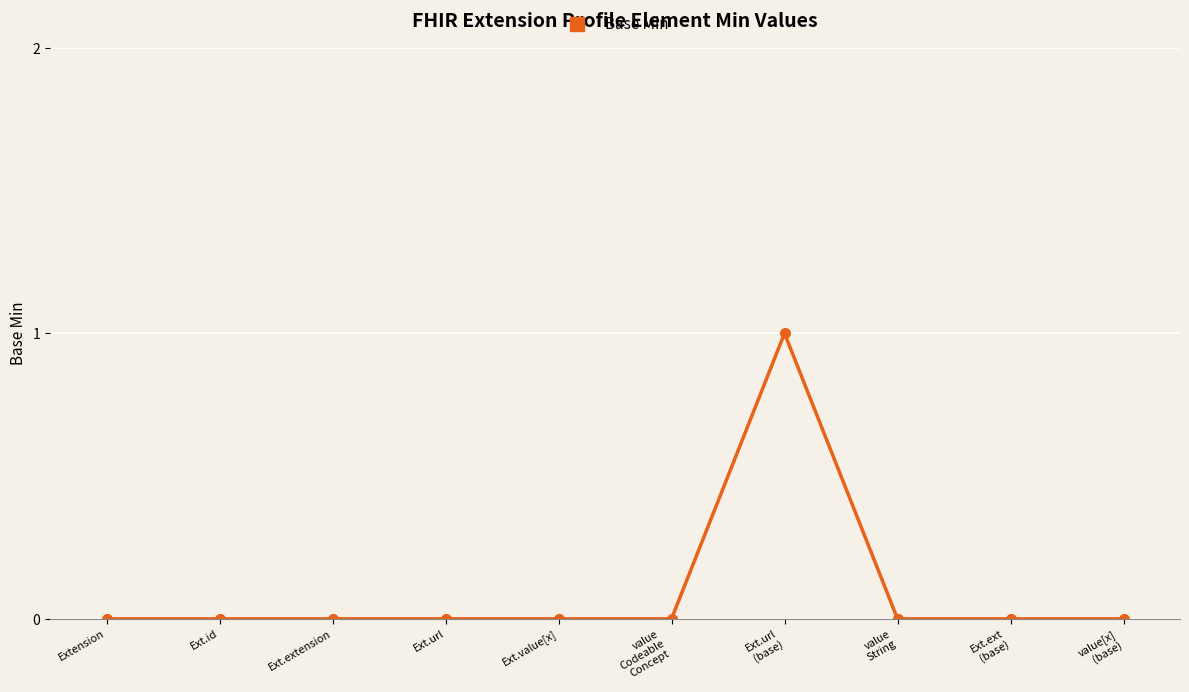

What is the label of the 5th point from the left?

Ext.value[x]